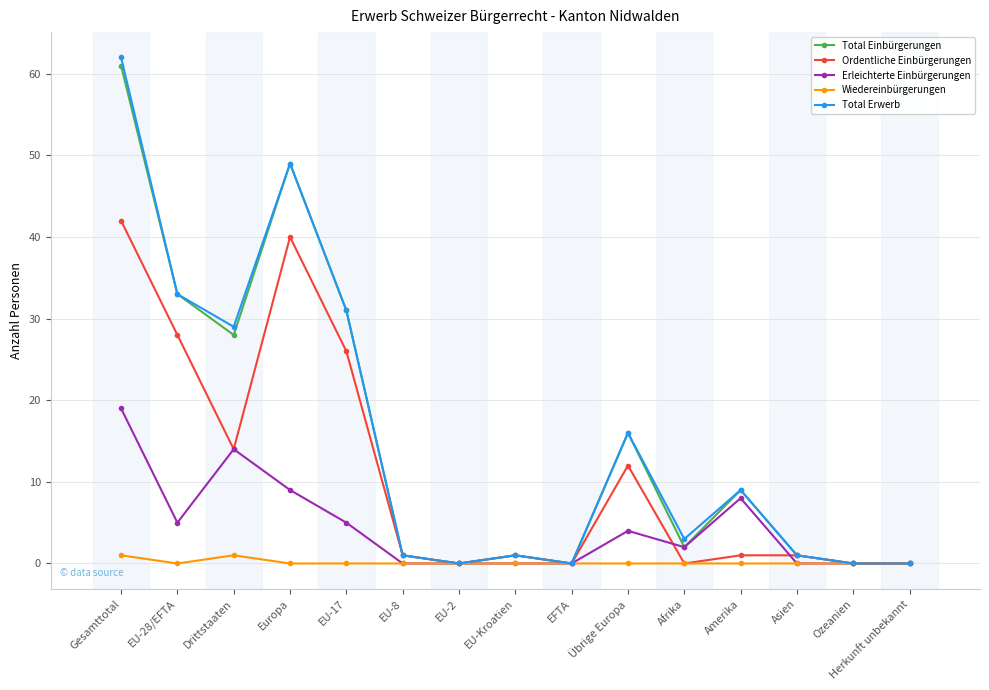

How many lines are shown in the chart?

5